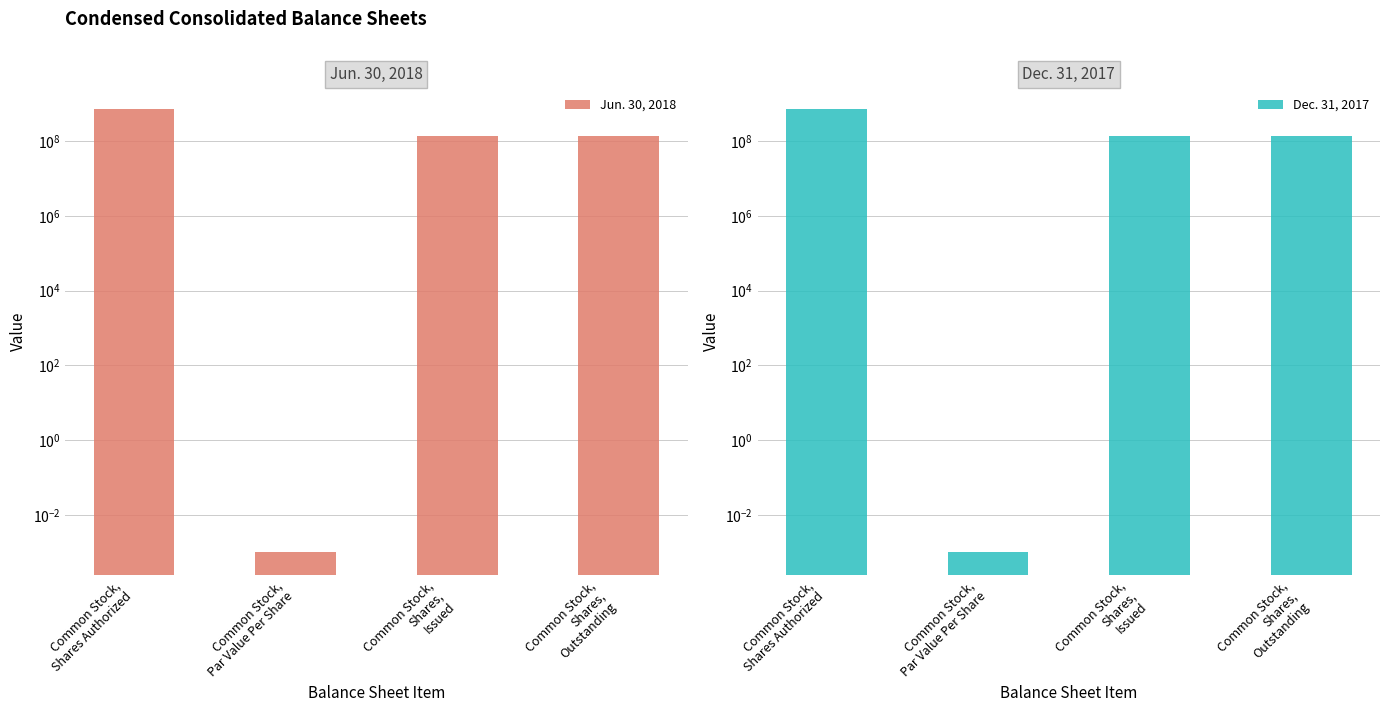

How many data points in Jun. 30, 2018 are less than 133506570?

1